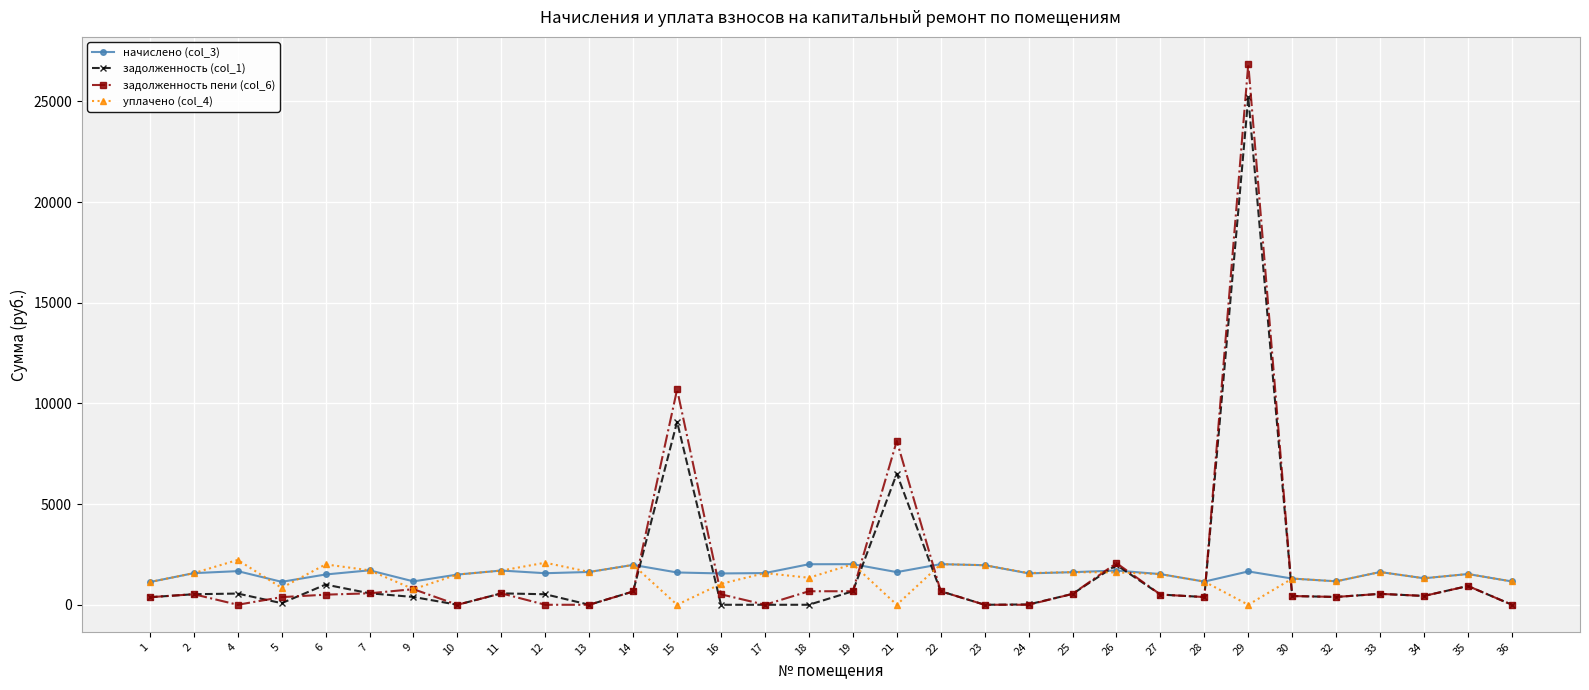

Which series has the widest spread of values?

задолженность пени (col_6)